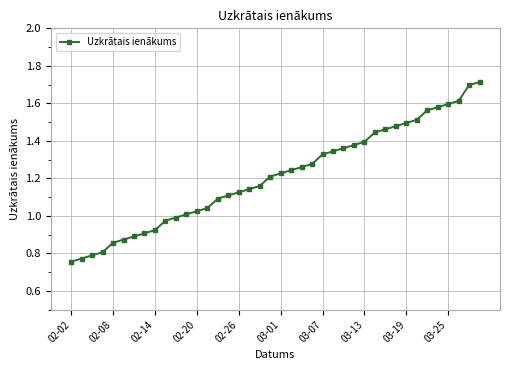

How many data points are less than 1?

11